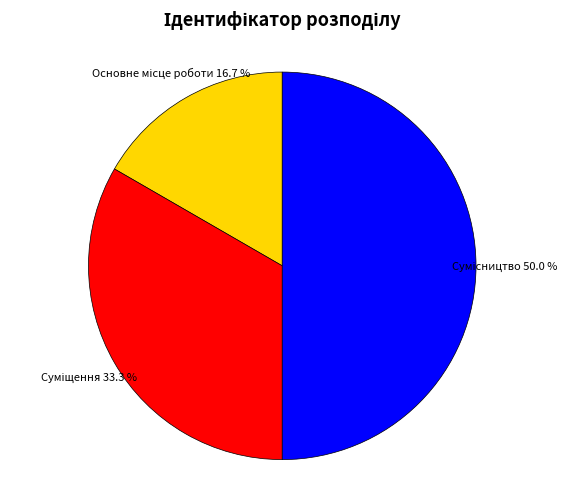

Which slice is the smallest?

Основне місце роботи